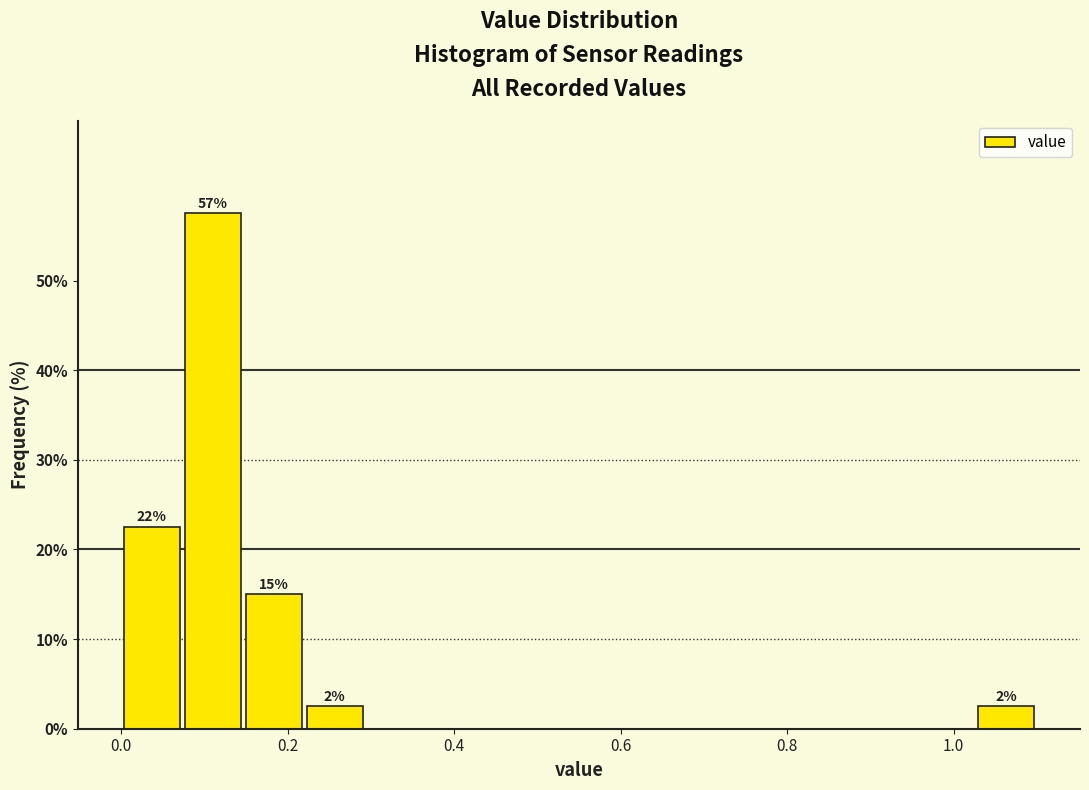

Around what value on the x-axis is the tallest bar? Give the approximate position of its centre, as read against the axis.

0.12